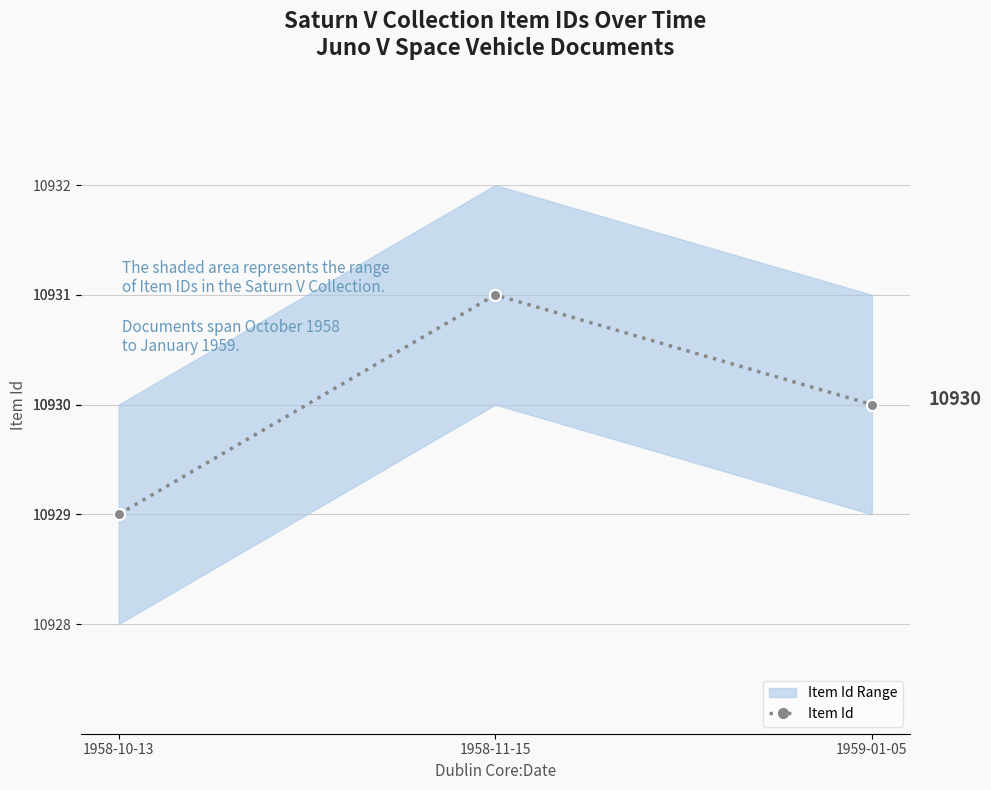

Reading left to right, extract all data points from this chart.

10929	10931	10930